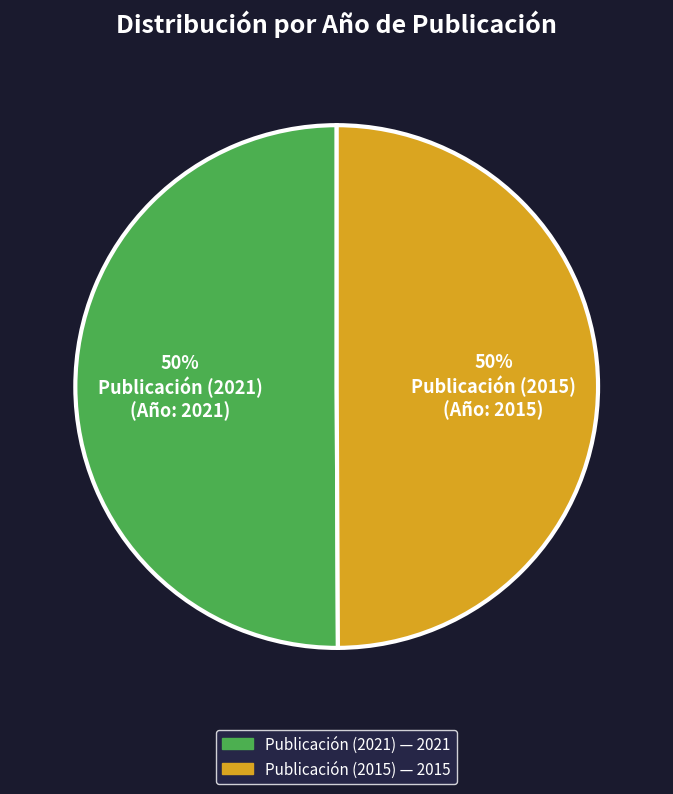

To the nearest percent, what portion does Publicación (2015) represent?

50%